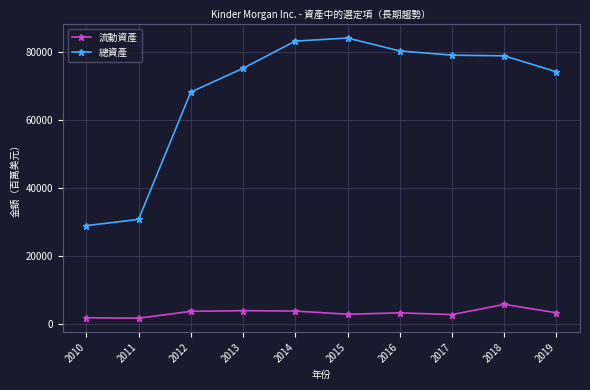

What is the sum of the 總資產 values at 2011 and 2019?

104874